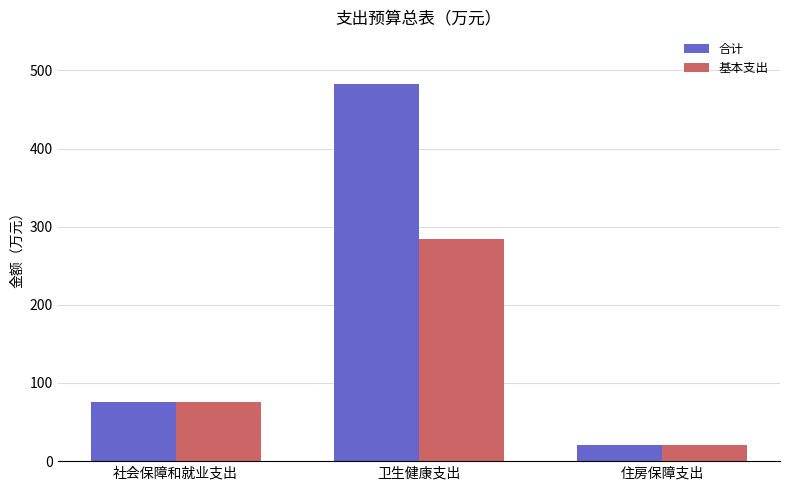

Which series has the largest range (max minus min)?

合计